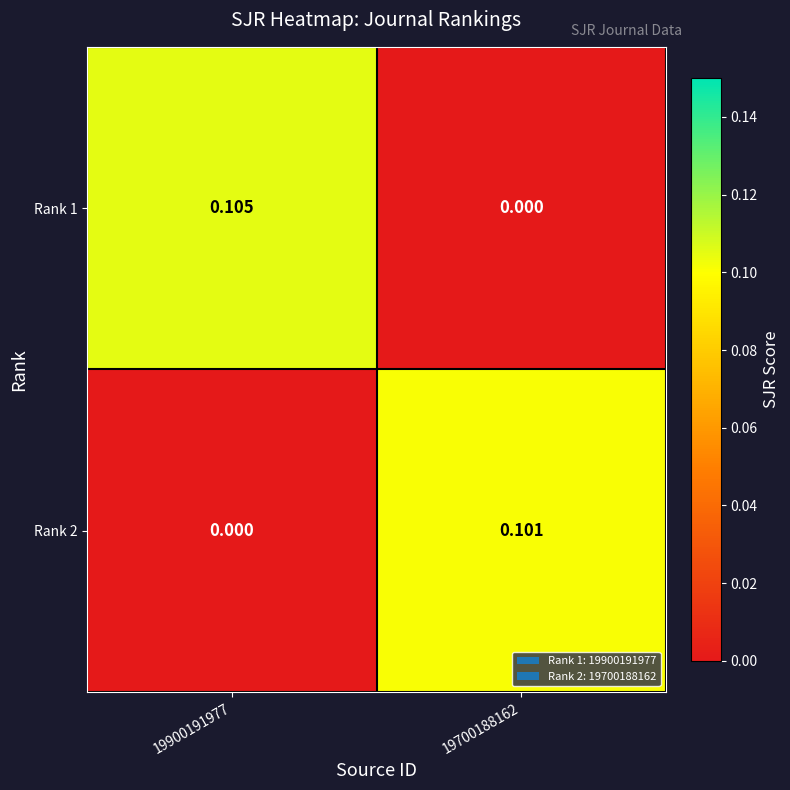

Is the value of Rank 1 at 19700188162 greater than the value of Rank 2 at 19700188162?

No